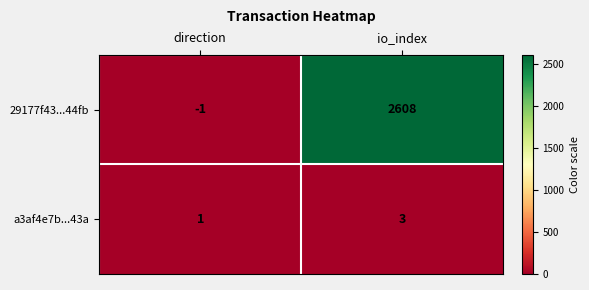

Reading right to left, extract all data points from this chart.

29177f43...44fb: 2608	-1
a3af4e7b...43a: 3	1